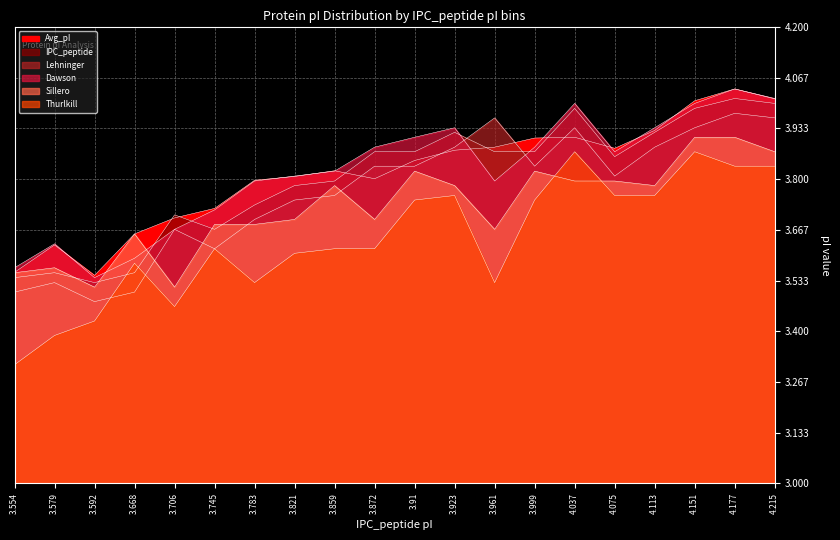

What is the label of the 6th point from the left?

3.745